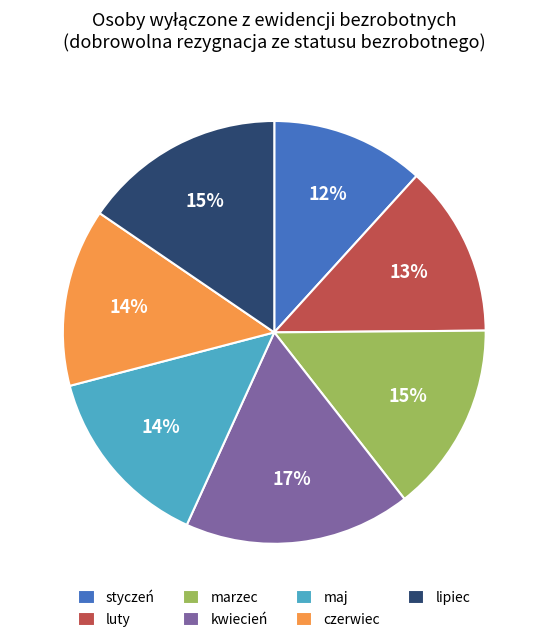

To the nearest percent, what portion does luty represent?

13%